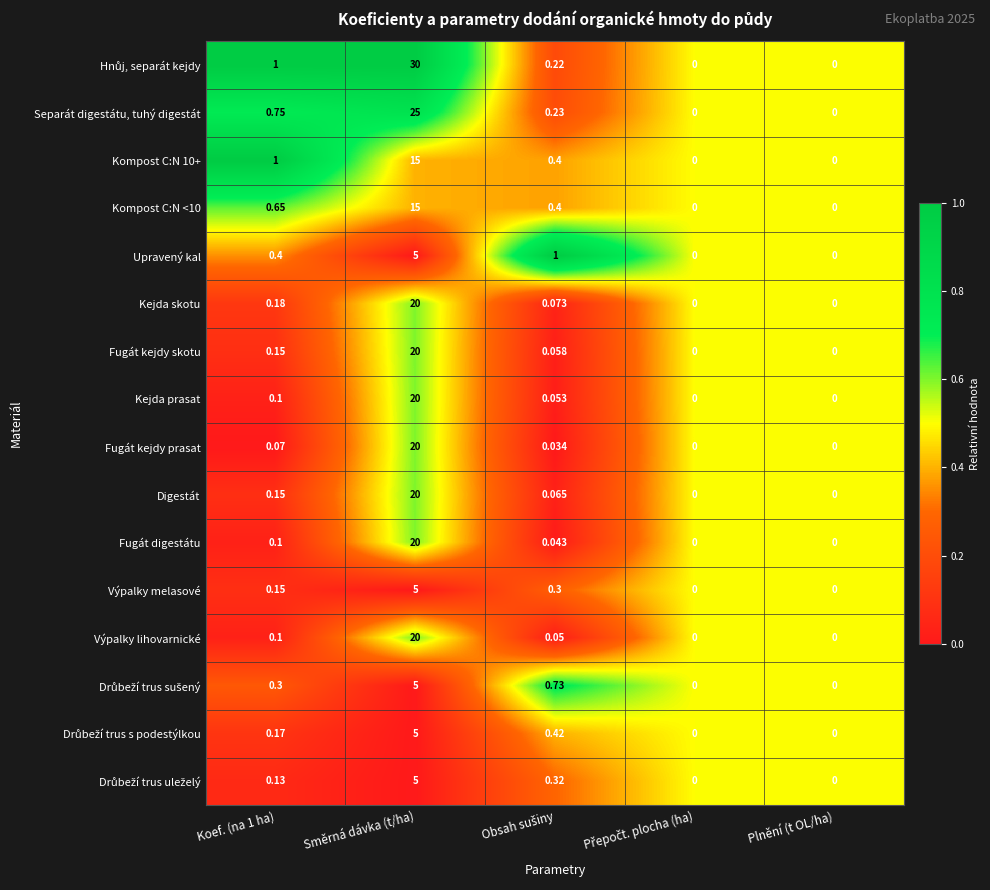

Which category has the highest value in the Digestát series?

Směrná dávka (t/ha)